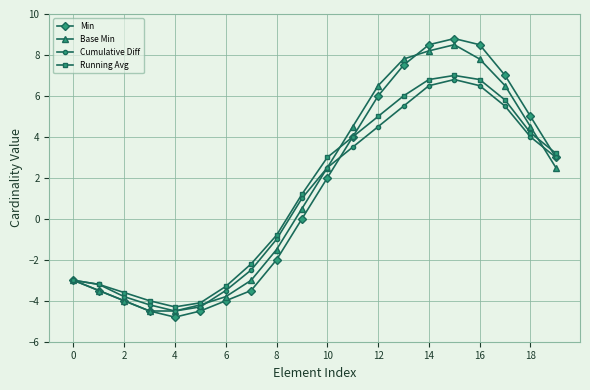

Which series has the widest spread of values?

Min